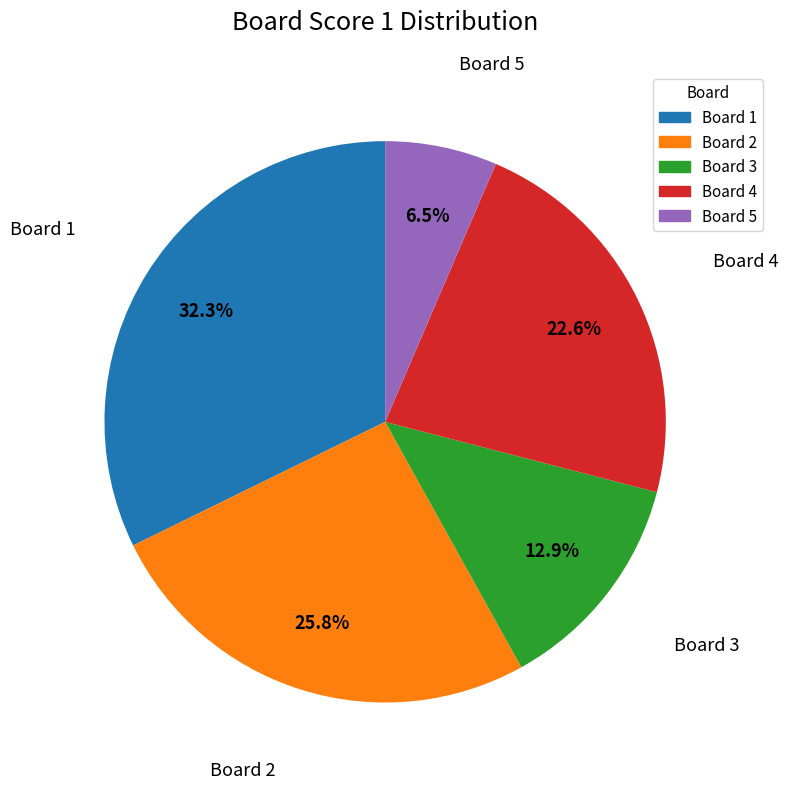

Approximately how many times larger is the value at Board 3 compared to Board 2?

0.5